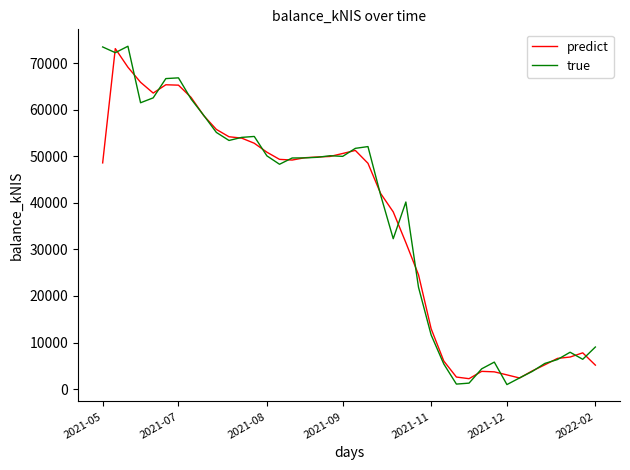

Which series has the largest range (max minus min)?

true